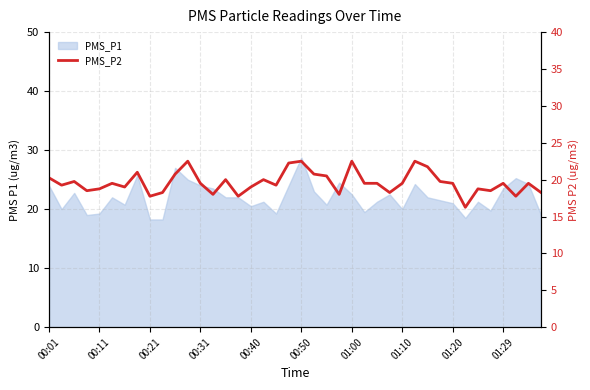

What is the value of the 29th point from the left?

19.5